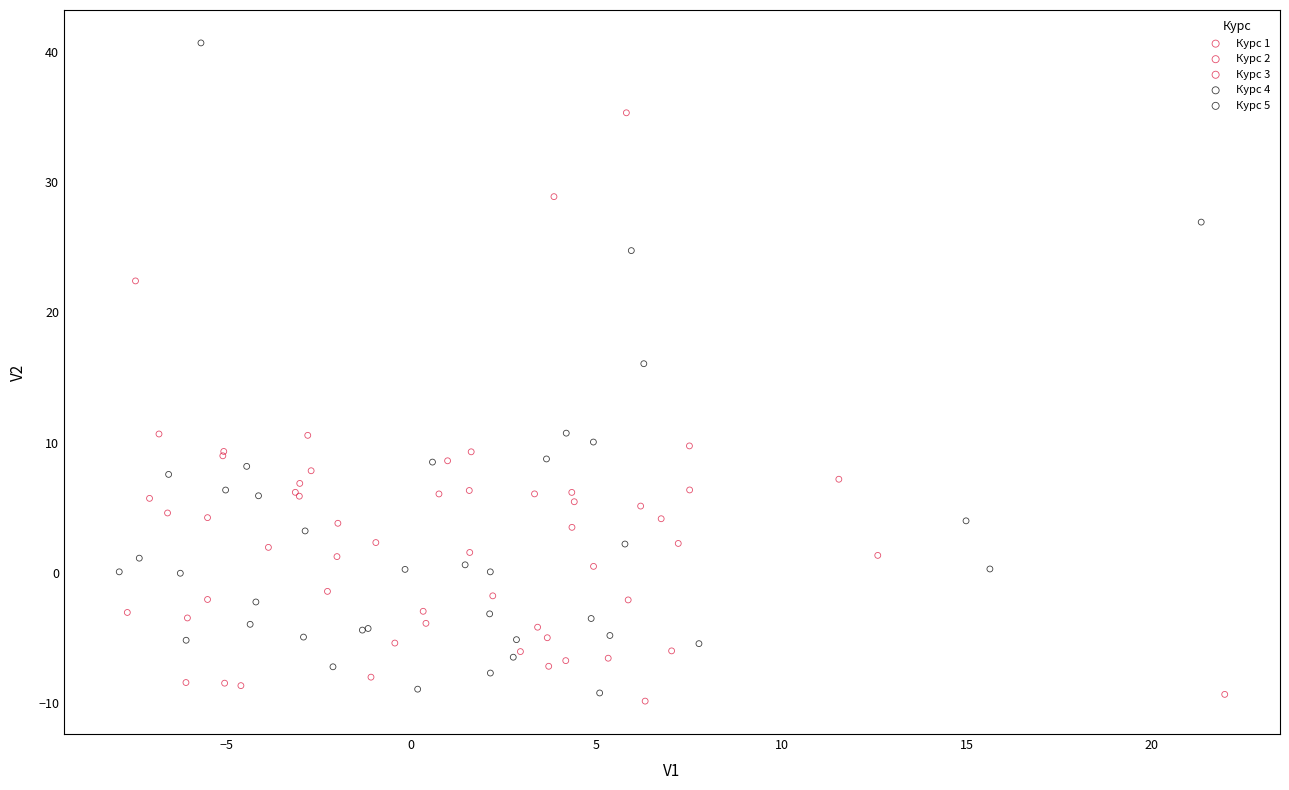

Which series contains the highest Y value?

Курс 5